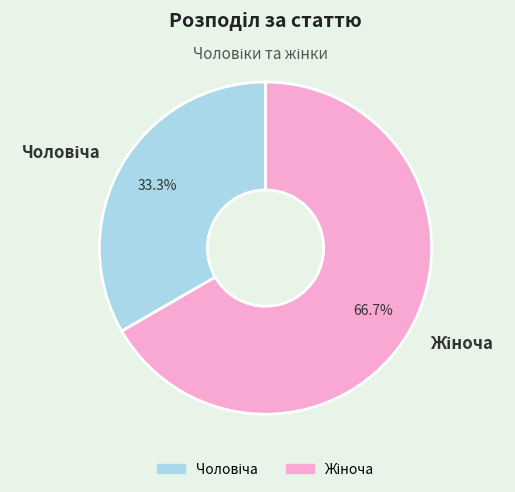

Does any single category account for the majority?

Yes